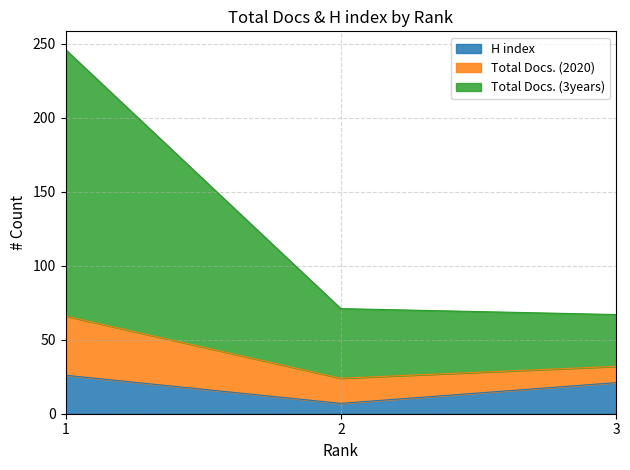

What is the minimum value for H index?

7